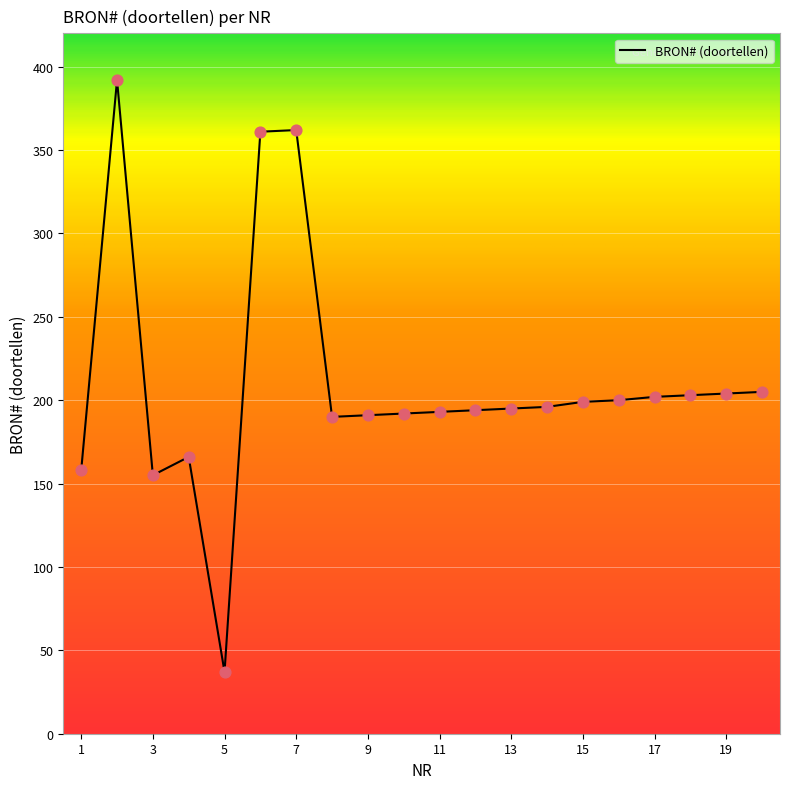

What is the minimum value shown in the chart?

37